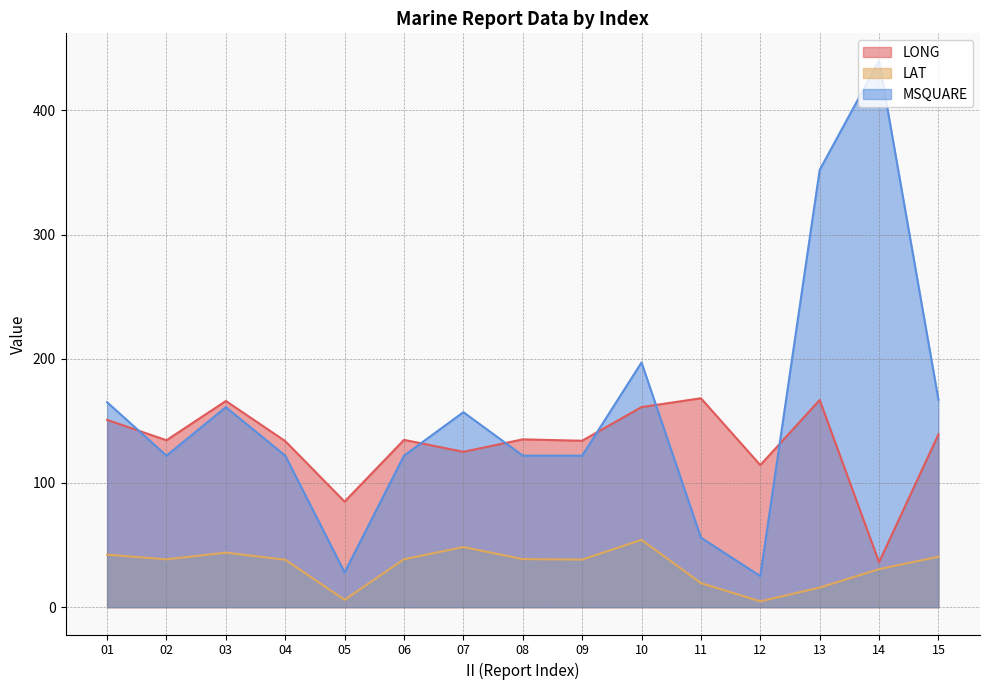

How many lines are shown in the chart?

3